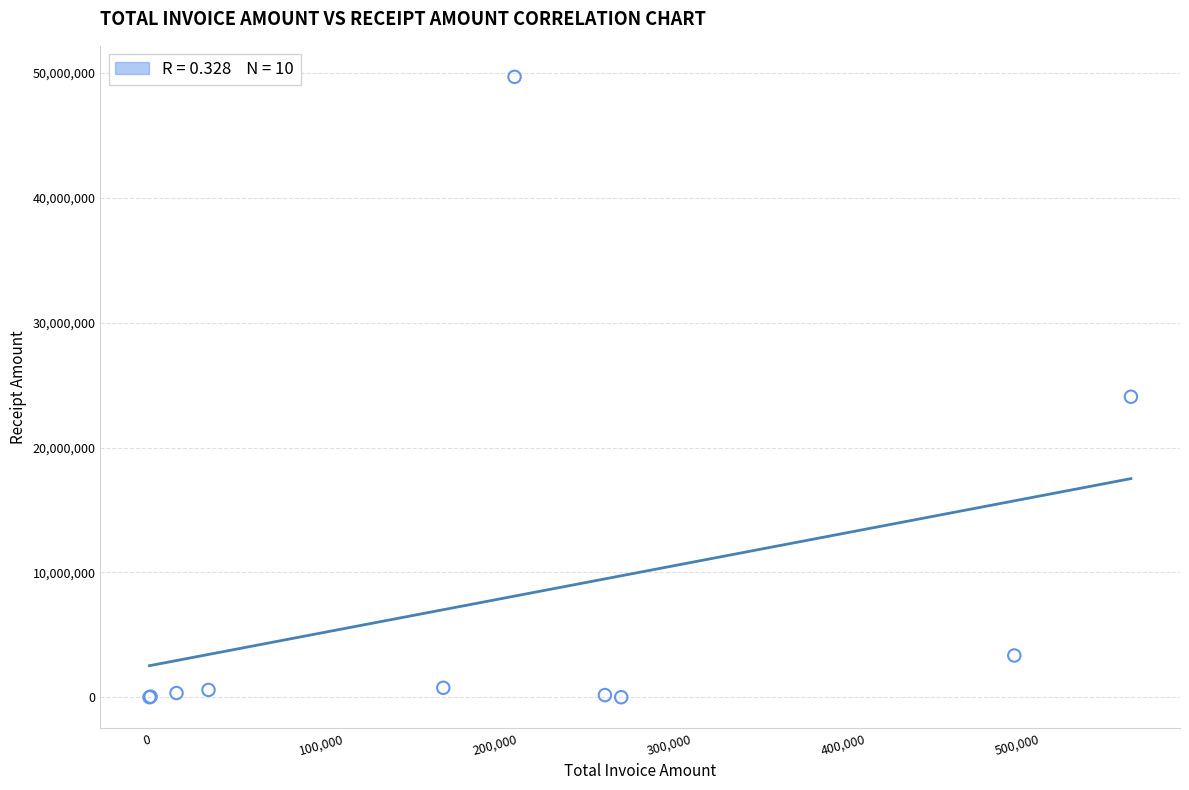

What Y value in the scatter plot is closest to 24847909?

24072050